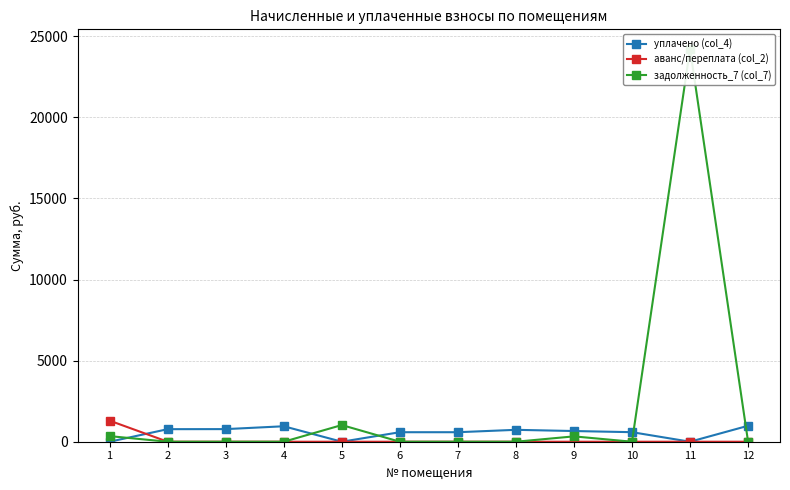

At which label does уплачено (col_4) first exceed 659?

2